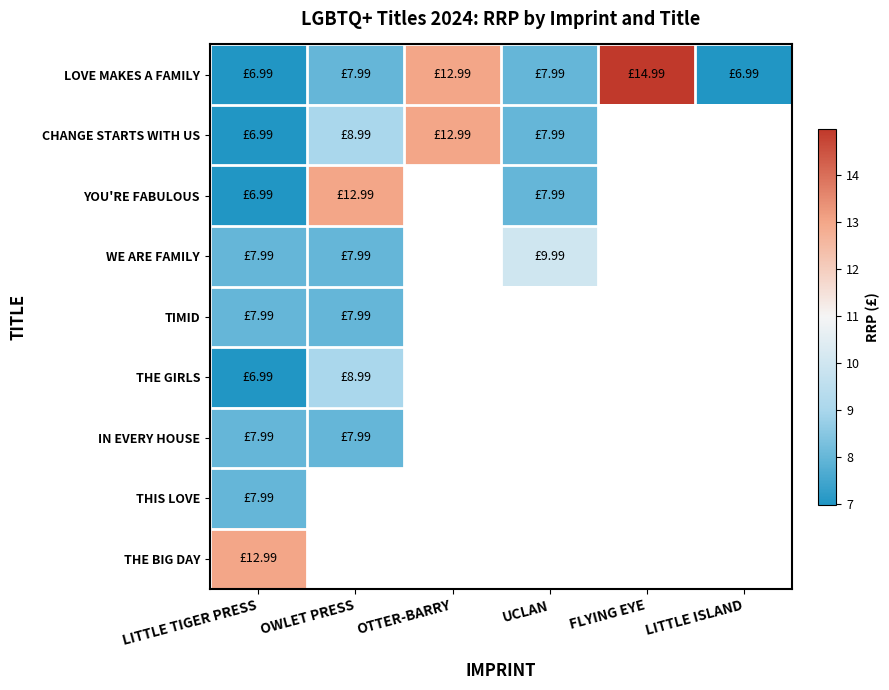

Count the number of categories in the chart.

6